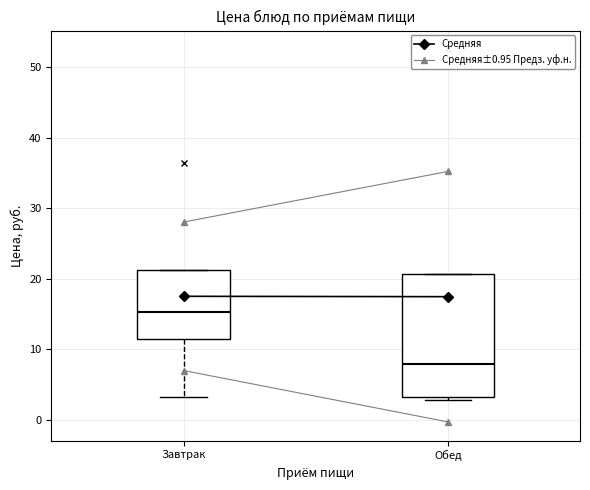

Where does the median line of the box for Обед sit on the y-axis? The values are not printed on the chart, so give them approximately, as read against the axis.

8